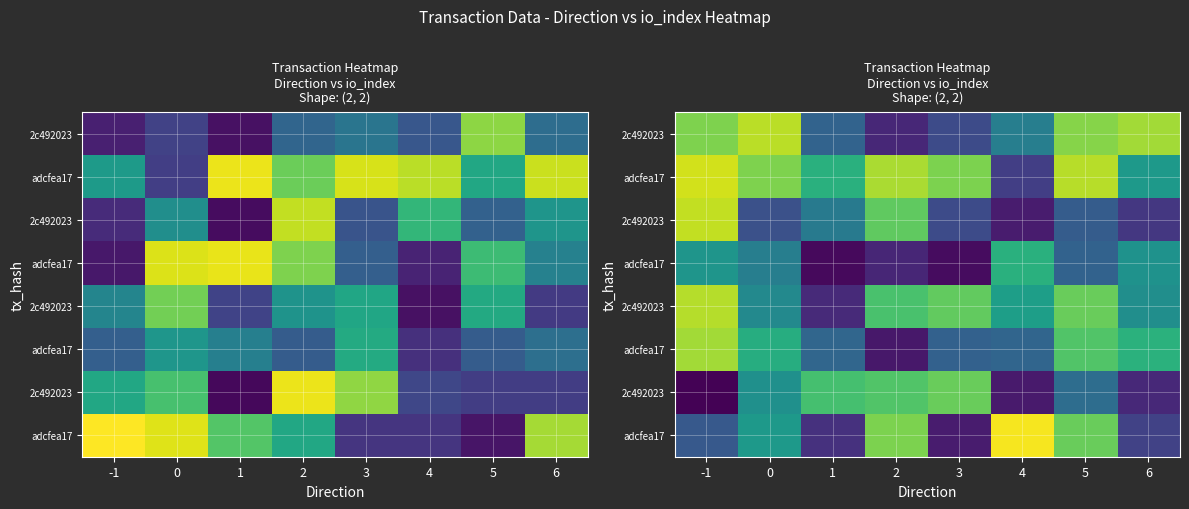

Which label corresponds to the smallest value in the chart?

-1